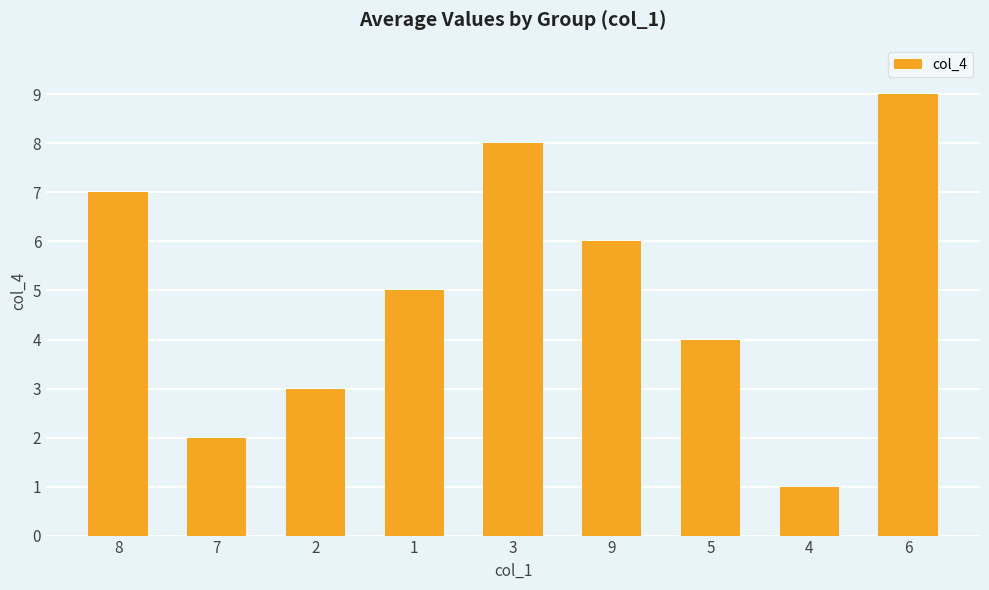

How many bars are there in total?

9